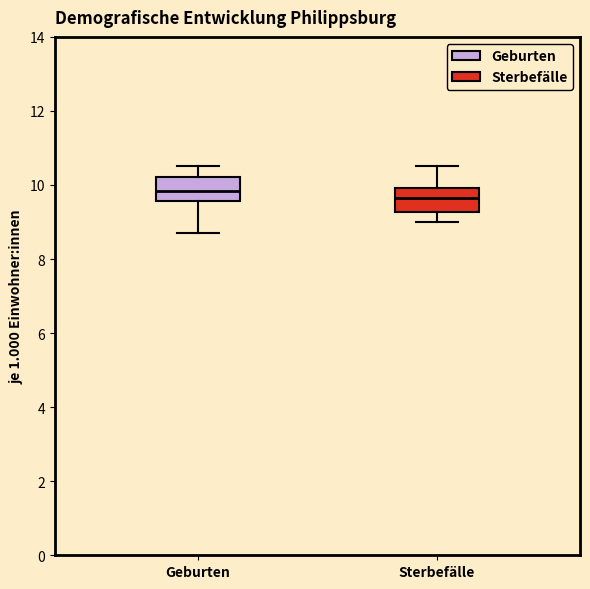

Where is the lower edge of the box for Geburten on the y-axis? The values are not printed on the chart, so give them approximately, as read against the axis.

9.6